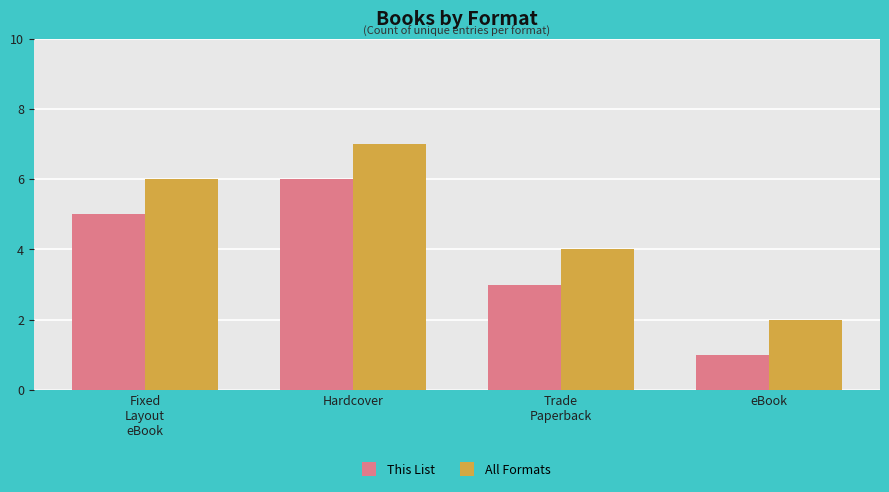

The This List series shows 6 at Hardcover. True or false?

True